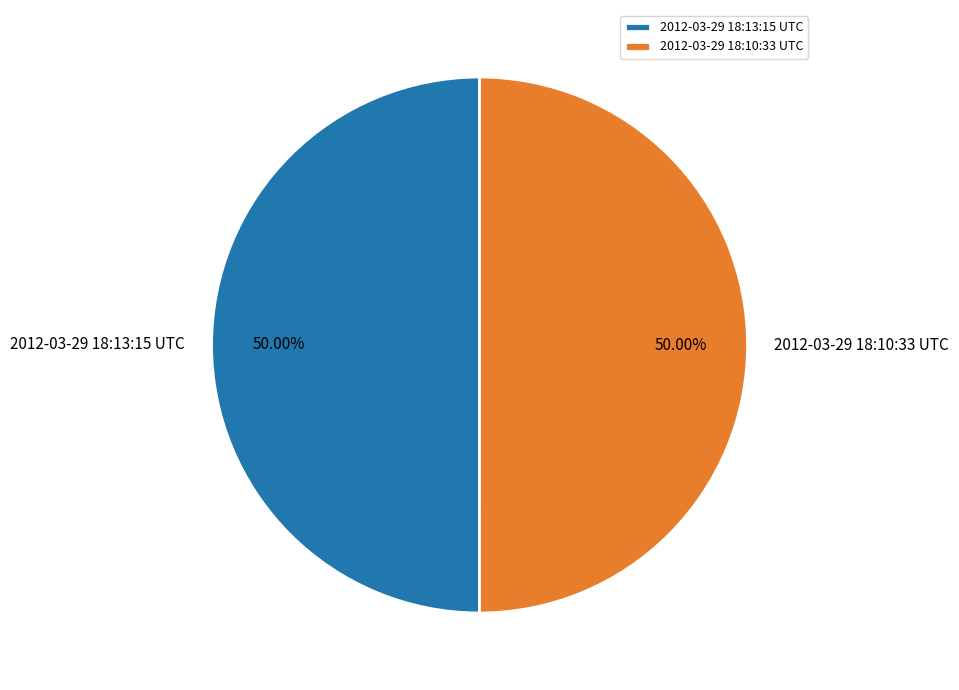

Approximately how many times larger is the value at 2012-03-29 18:10:33 UTC compared to 2012-03-29 18:13:15 UTC?

1.0